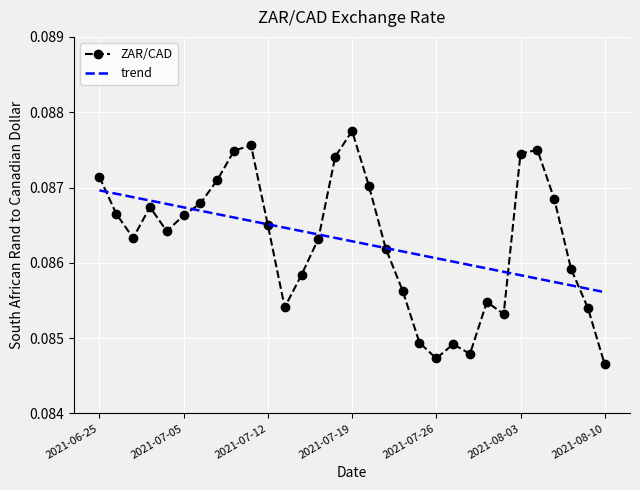

Rank the series by their maximum value, from lowest to highest.

trend, ZAR/CAD